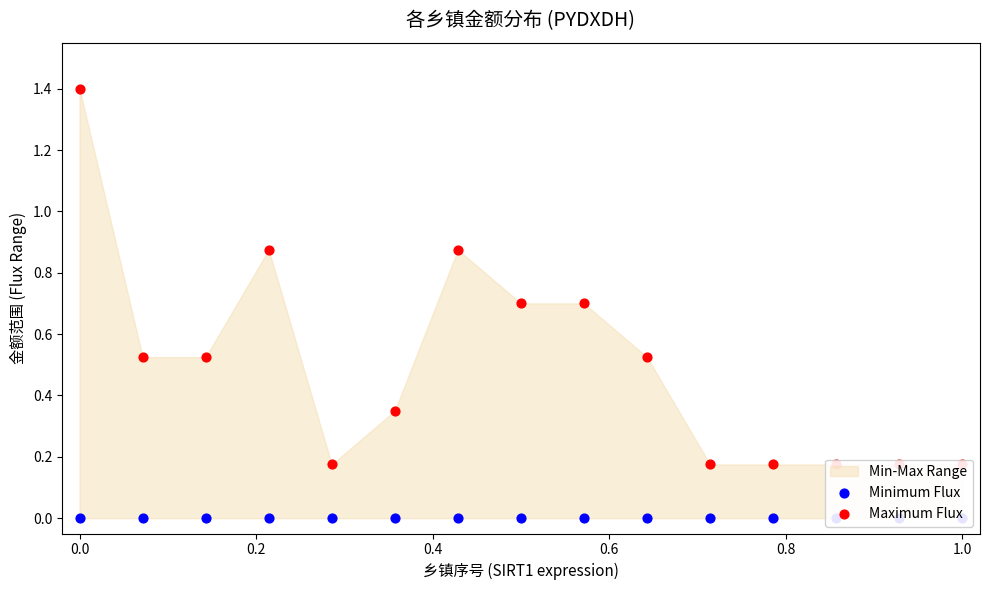

Is the value of Maximum Flux at 1.0 greater than the value of Minimum Flux at 1.0?

Yes